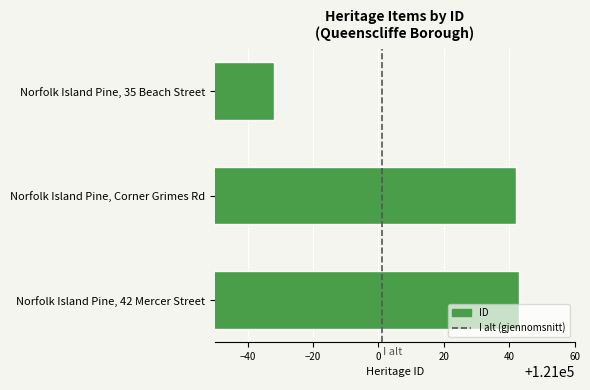

Rank the categories by value from highest to lowest.

Norfolk Island Pine, 42 Mercer Street, Norfolk Island Pine, Corner Grimes Rd, Norfolk Island Pine, 35 Beach Street